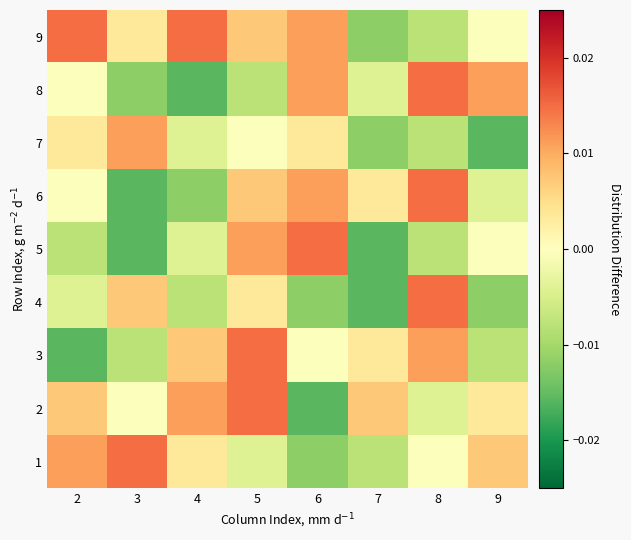

Reading left to right, extract all data points from this chart.

1: 2=0.0	3=0.0	4=0.0	5=-0.0	6=-0.0	7=-0.0	8=-0.0	9=0.0
2: 2=0.0	3=-0.0	4=0.0	5=0.0	6=-0.0	7=0.0	8=-0.0	9=0.0
3: 2=-0.0	3=-0.0	4=0.0	5=0.0	6=-0.0	7=0.0	8=0.0	9=-0.0
4: 2=-0.0	3=0.0	4=-0.0	5=0.0	6=-0.0	7=-0.0	8=0.0	9=-0.0
5: 2=-0.0	3=-0.0	4=-0.0	5=0.0	6=0.0	7=-0.0	8=-0.0	9=-0.0
6: 2=-0.0	3=-0.0	4=-0.0	5=0.0	6=0.0	7=0.0	8=0.0	9=-0.0
7: 2=0.0	3=0.0	4=-0.0	5=-0.0	6=0.0	7=-0.0	8=-0.0	9=-0.0
8: 2=-0.0	3=-0.0	4=-0.0	5=-0.0	6=0.0	7=-0.0	8=0.0	9=0.0
9: 2=0.0	3=0.0	4=0.0	5=0.0	6=0.0	7=-0.0	8=-0.0	9=-0.0